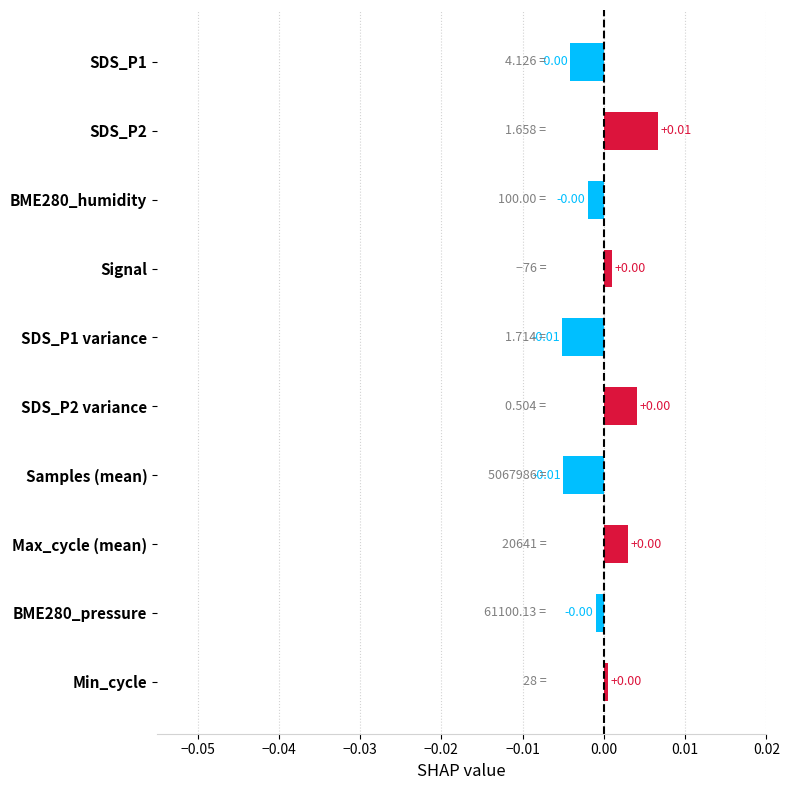

At which category does the chart reach its peak across all series?

SDS_P2